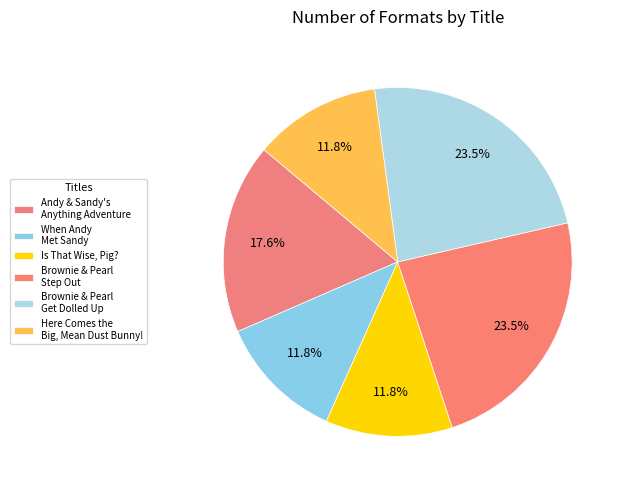

What is the smallest slice in the pie chart?

When Andy Met Sandy